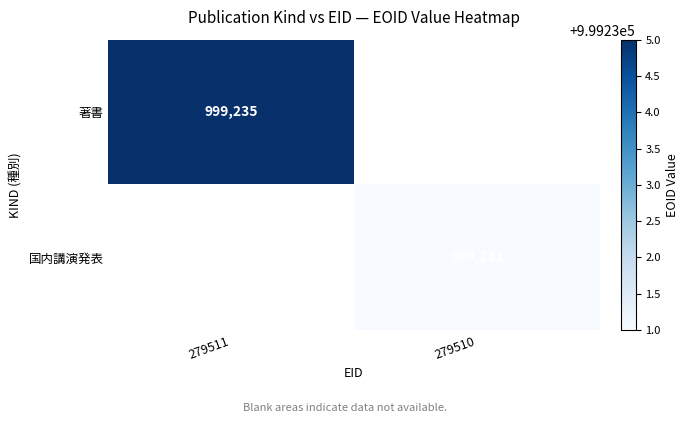

Is the value of 国内講演発表 at 279510 greater than the value of 著書 at 279511?

No